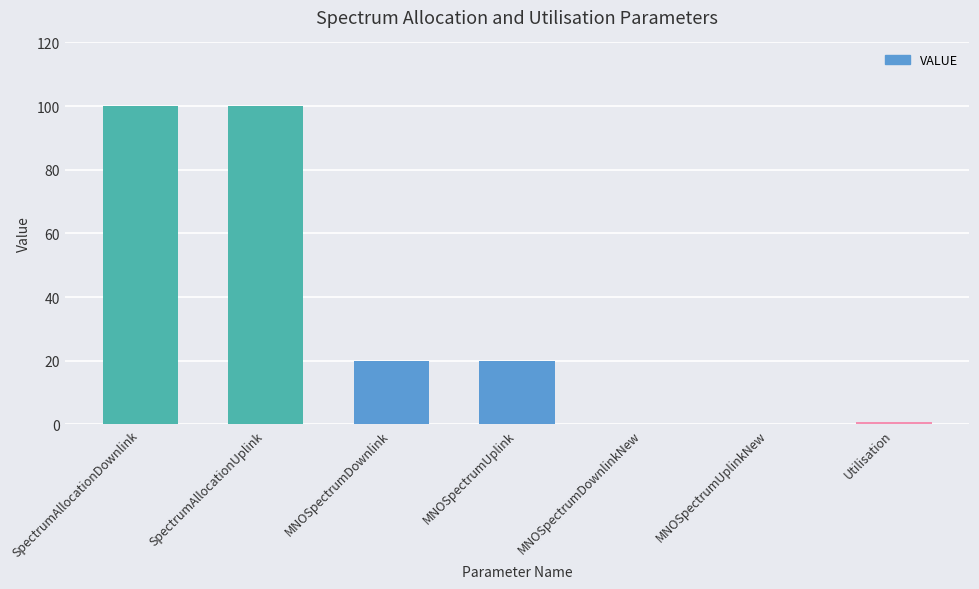

What is the sum of all values?

240.8